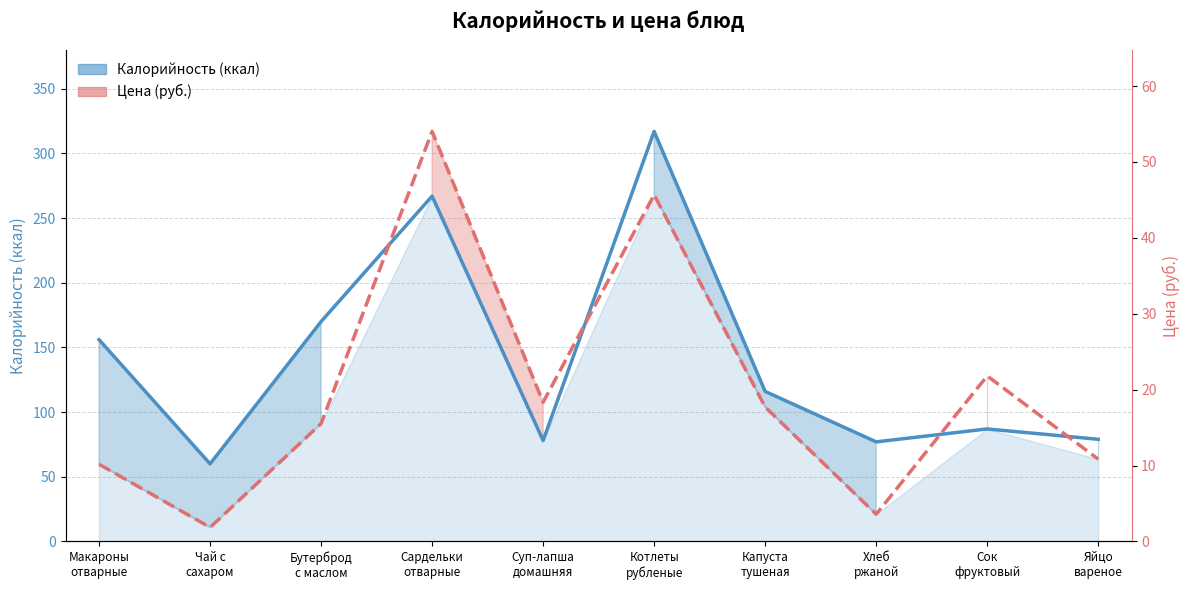

What is the label of the 4th point from the left?

Сардельки
отварные